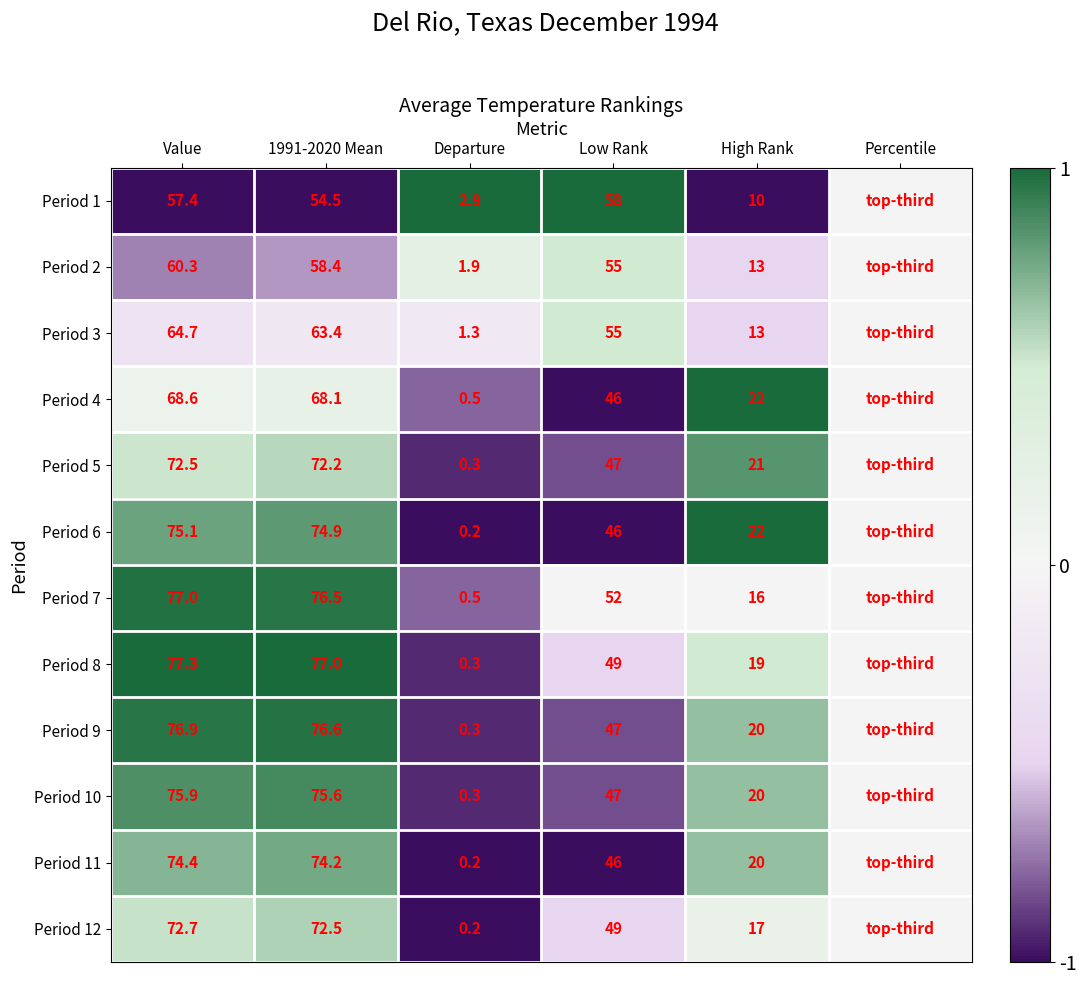

What is the sum of the Period 12 values at Low Rank and Departure?

49.2